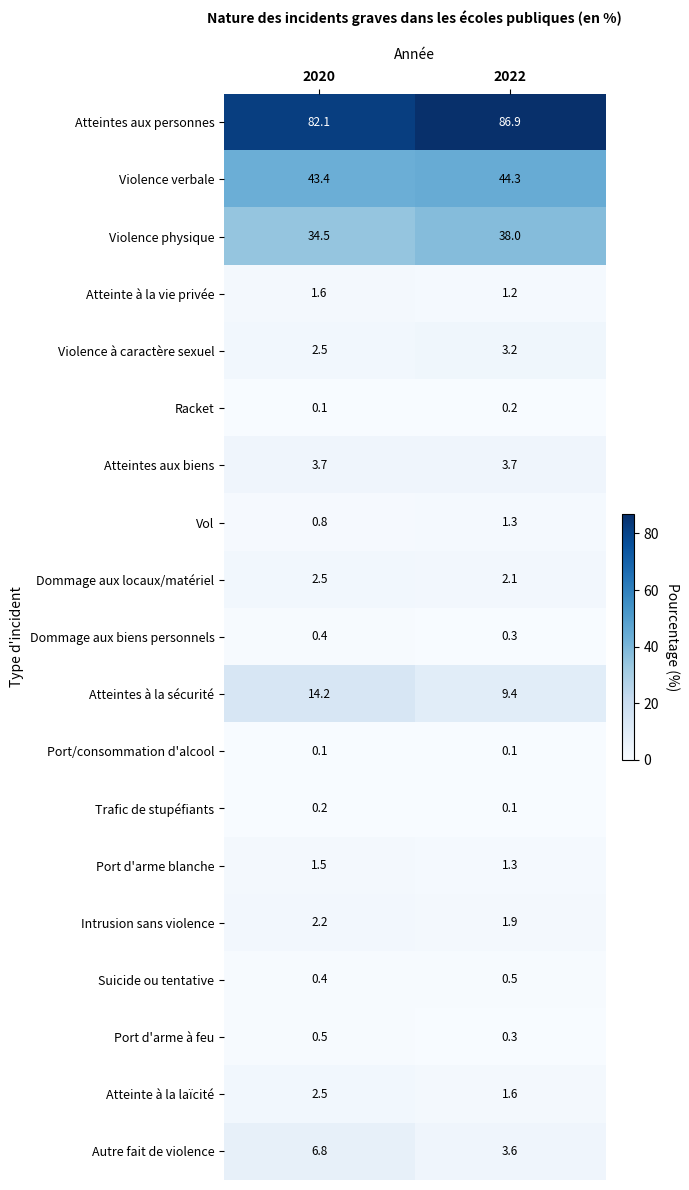

What is the difference between the highest and lowest values at 2022?

86.8